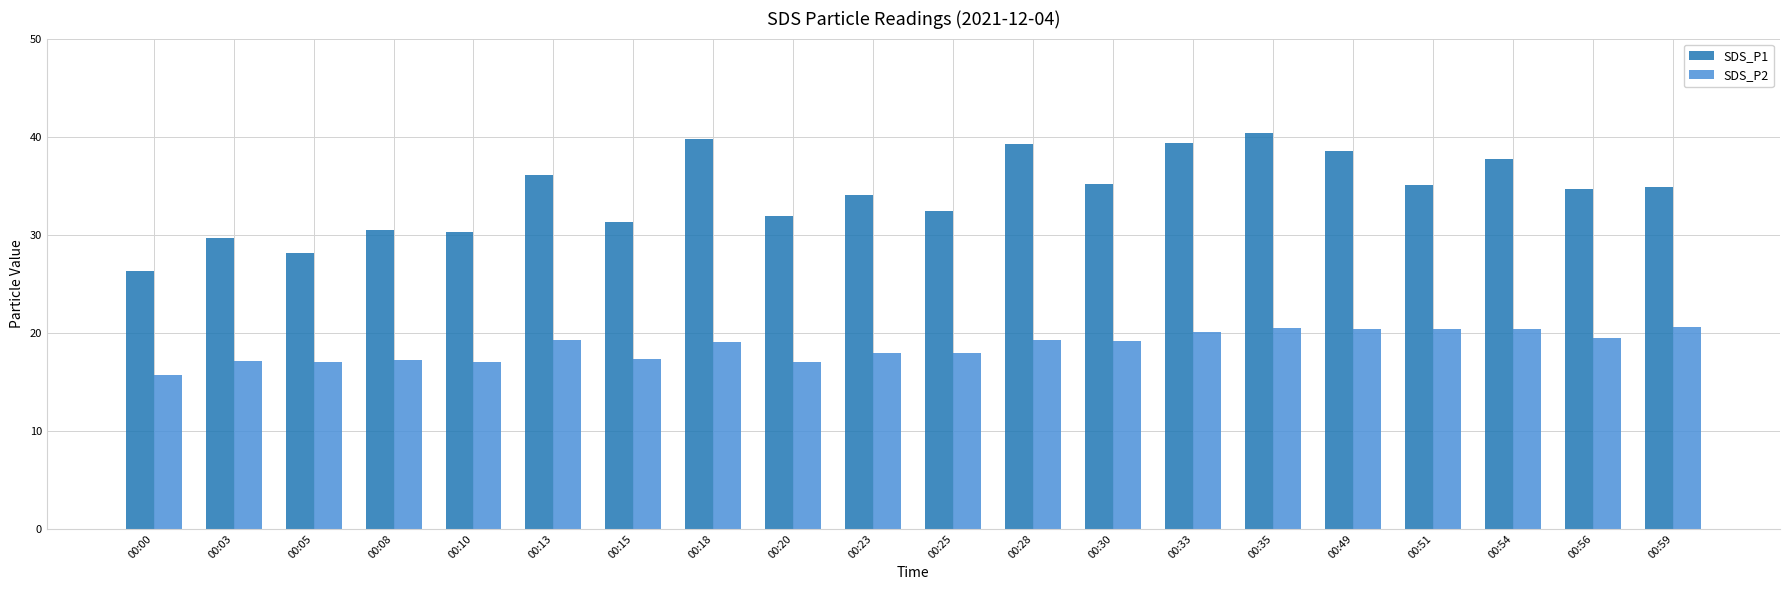

What is the value of the SDS_P1 bar at the 13th from the left?

35.2